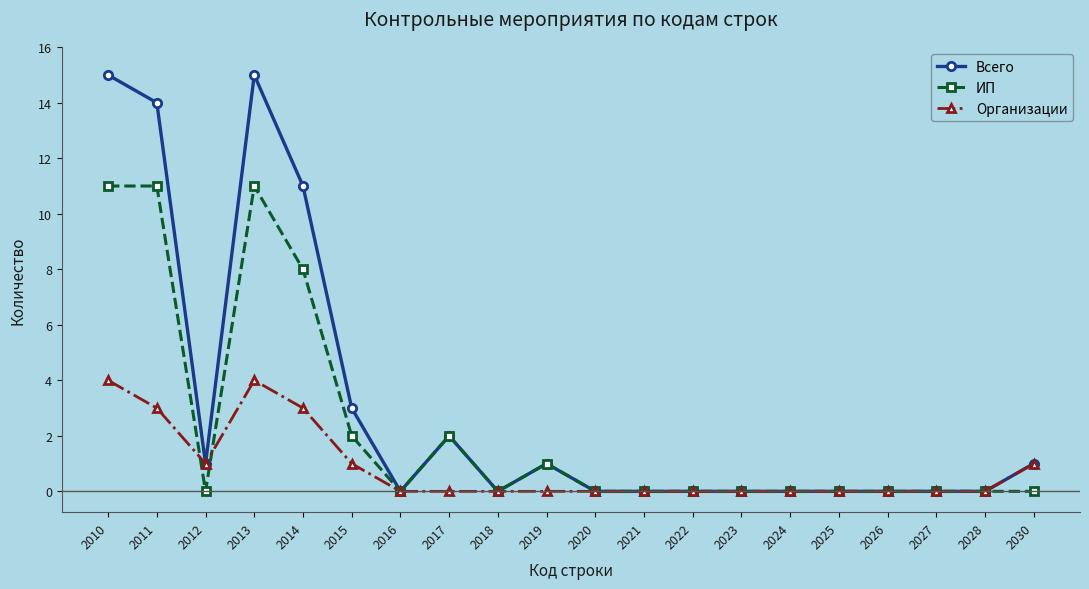

Which series has the widest spread of values?

Всего